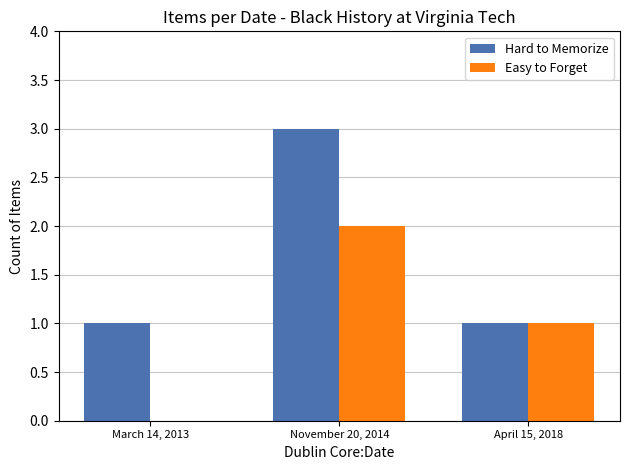

What is the sum of the Hard to Memorize values at April 15, 2018 and March 14, 2013?

2